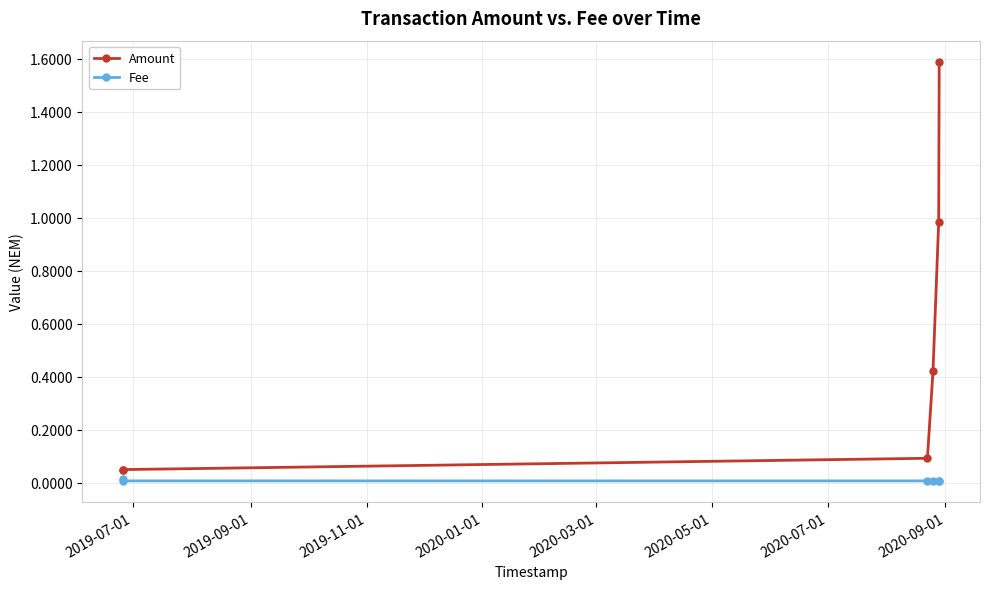

List the series in order of their overall mean, lowest first.

Fee, Amount